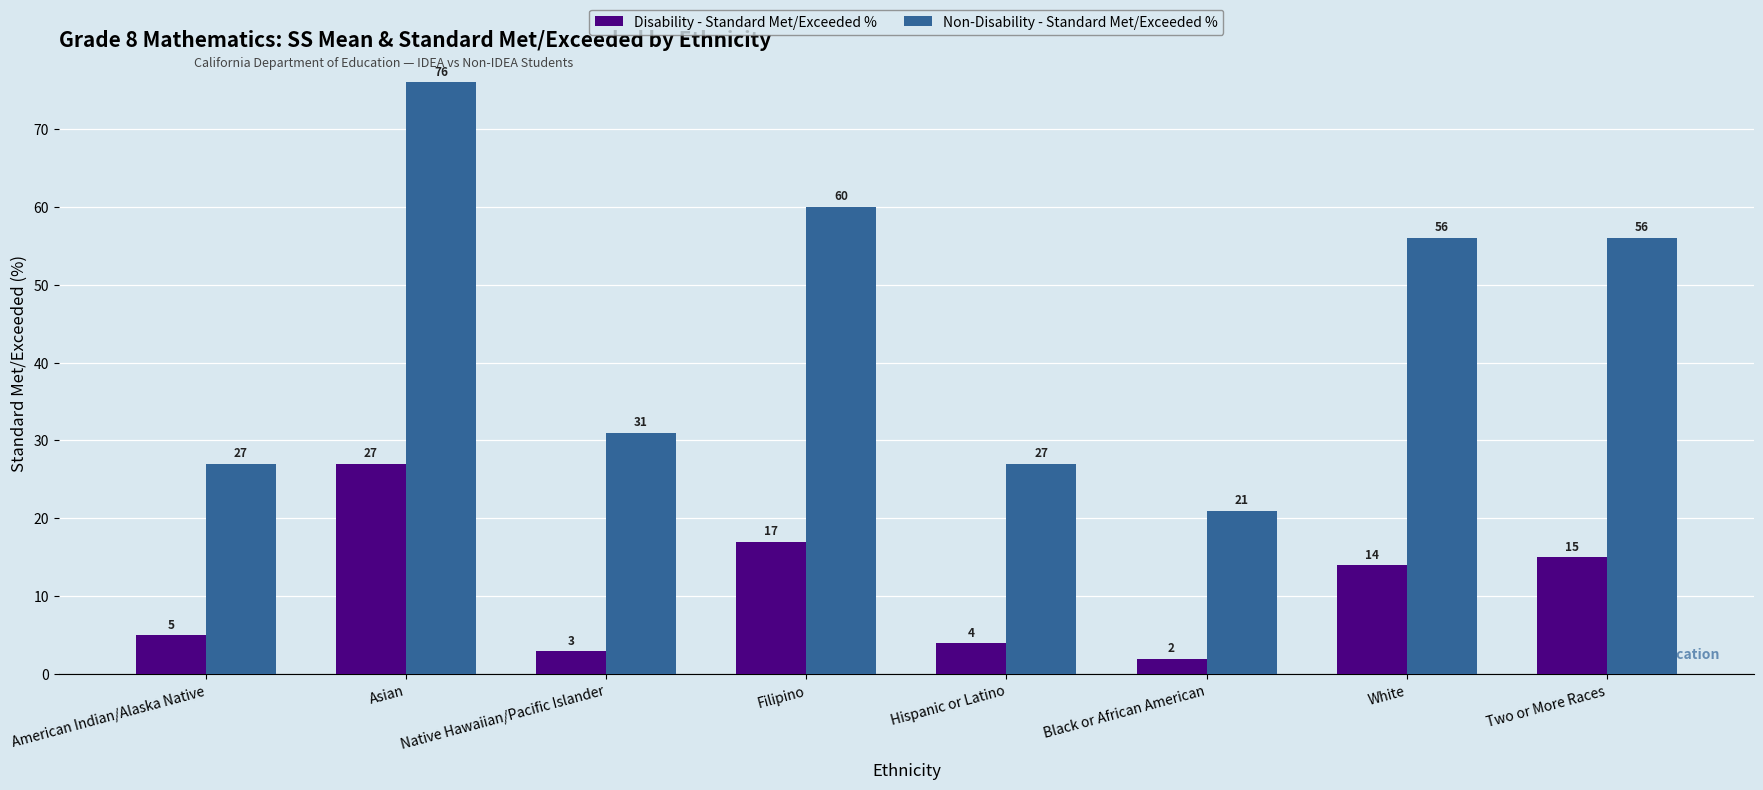

Count the number of categories in the chart.

8